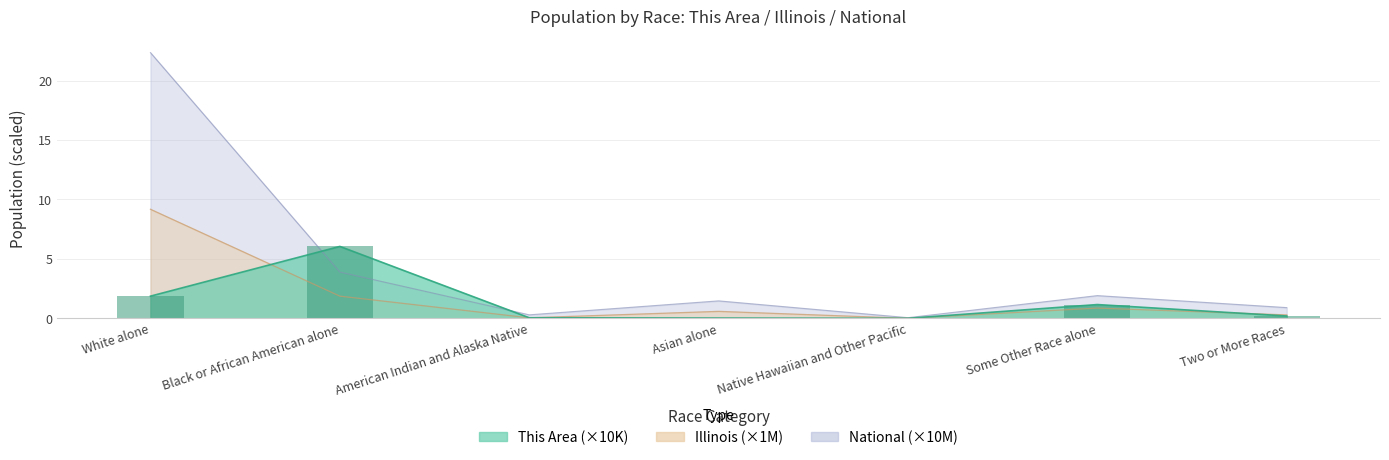

Which has a higher value, Native Hawaiian and Other Pacific or Two or More Races?

Two or More Races